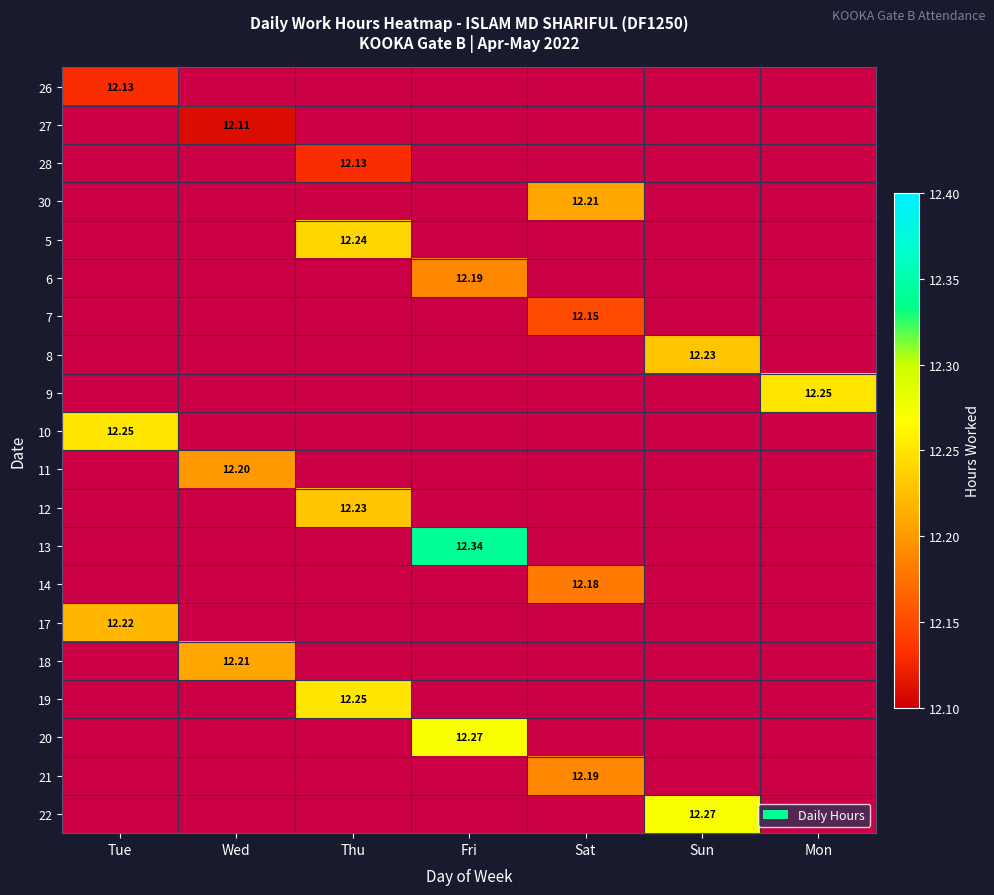

Which has a higher value, Tue or Thu?

Thu